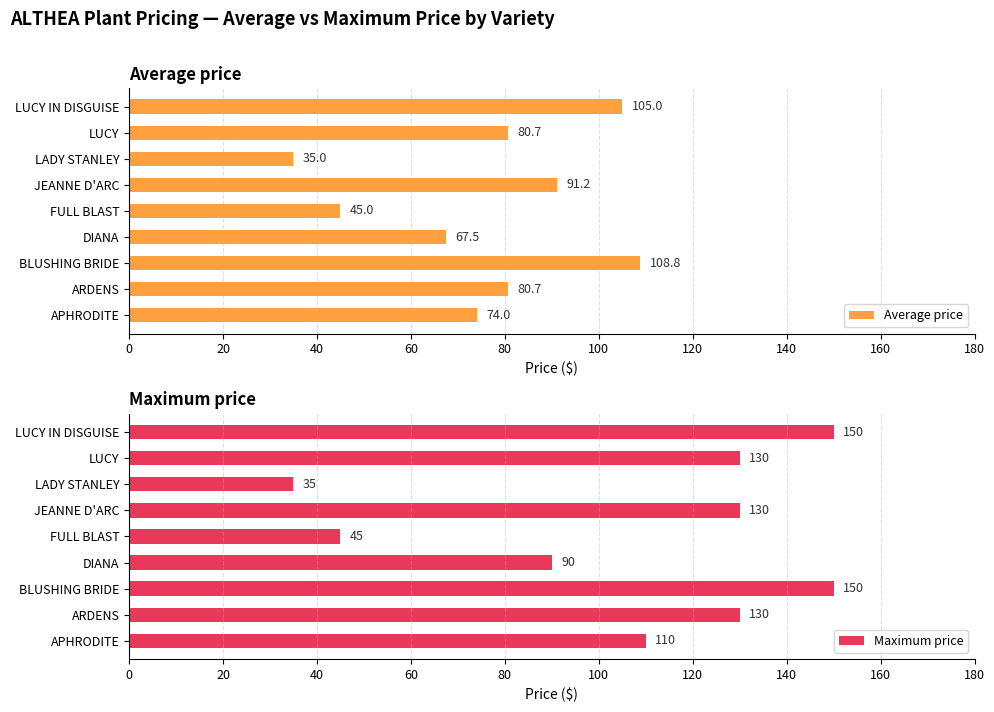

What is the difference between the Average price values at BLUSHING BRIDE and LADY STANLEY?

73.8